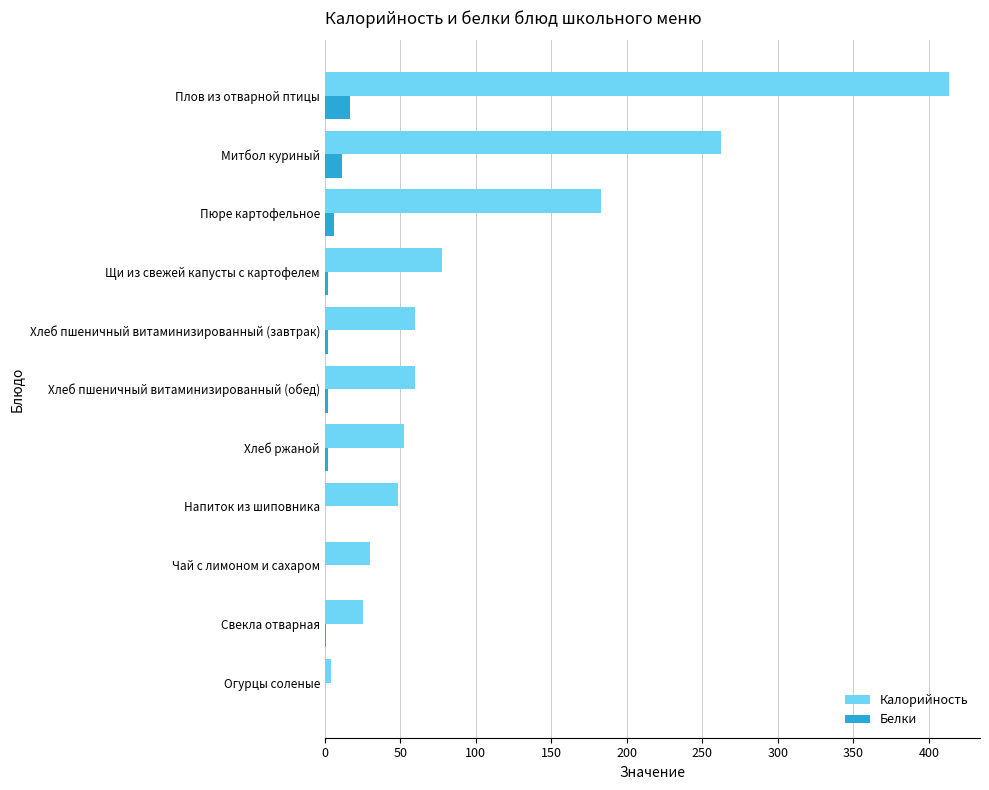

At which category does the chart reach its peak across all series?

Плов из отварной птицы